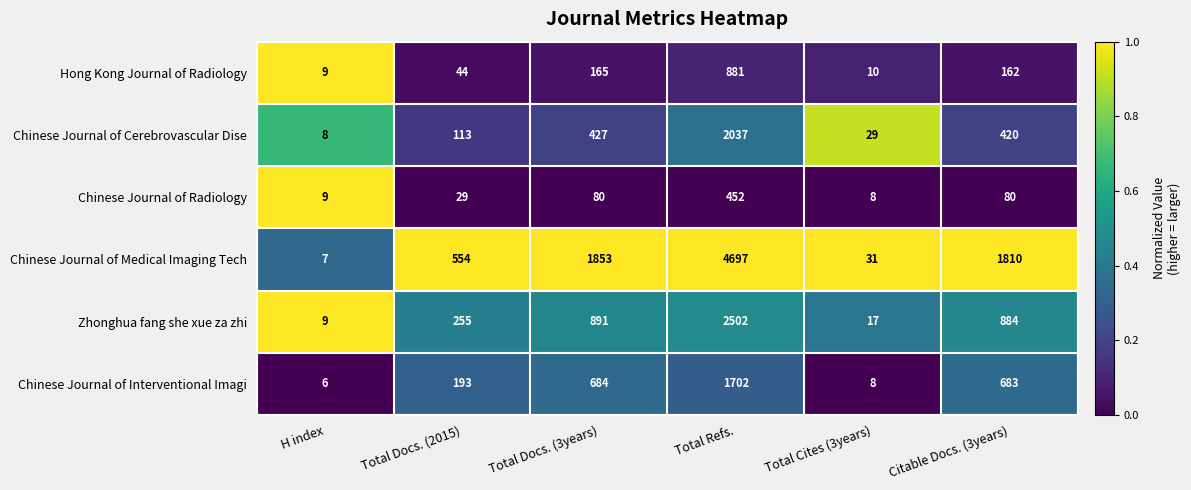

What is the maximum value shown in the chart?

4697